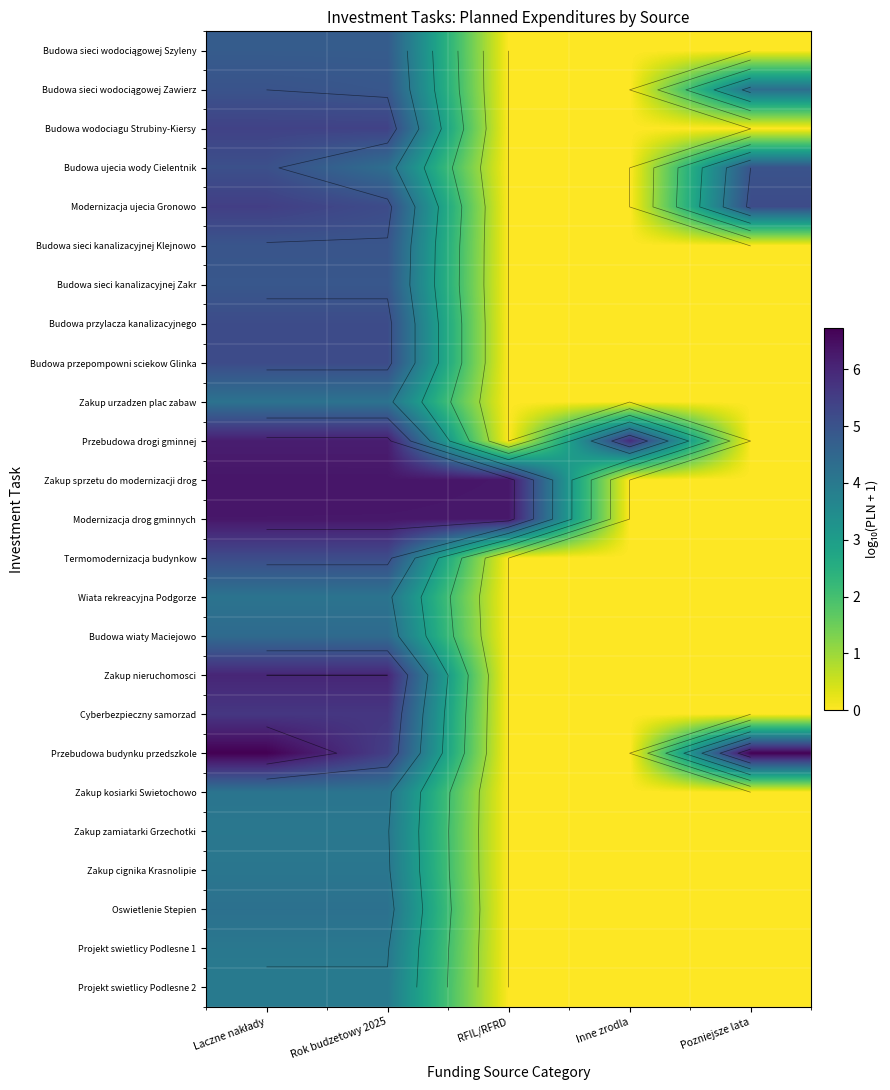

At how many categories does at least one series exceed 2?

5